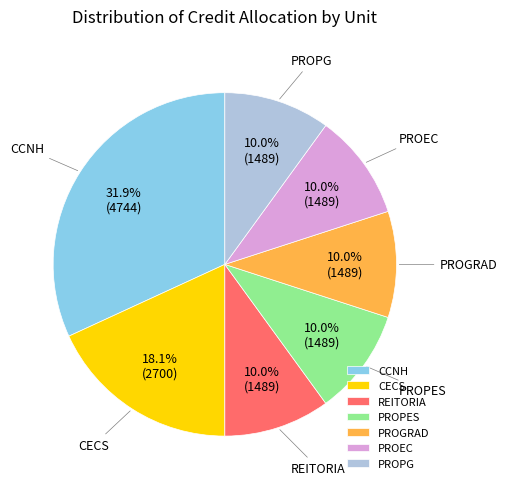

To the nearest percent, what is the average slice percentage?

14%